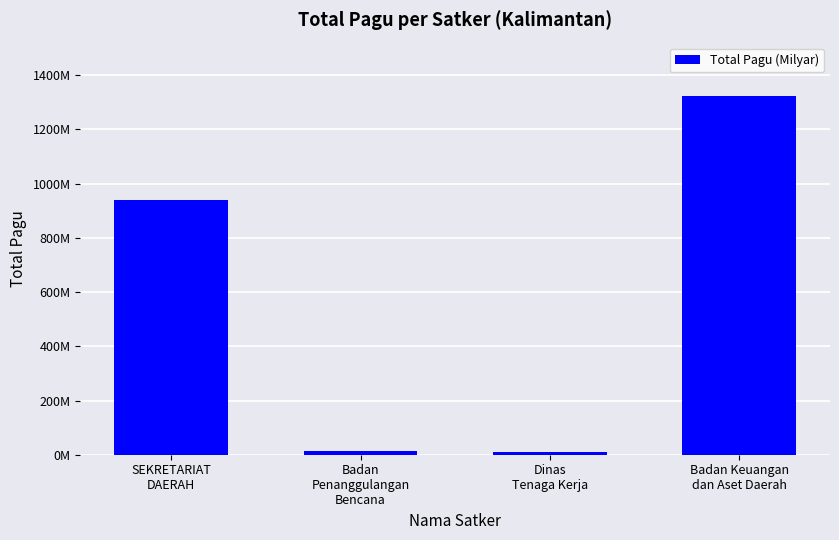

Are the bars horizontal?

No